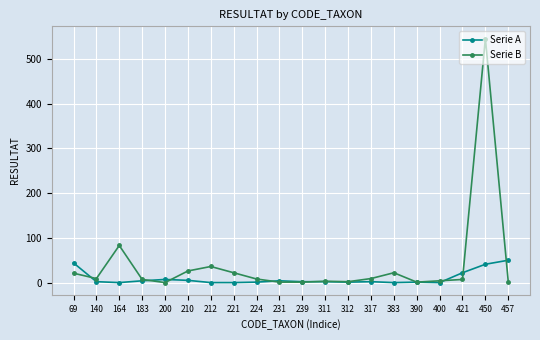

How many data points in Serie B are less than 8?

10